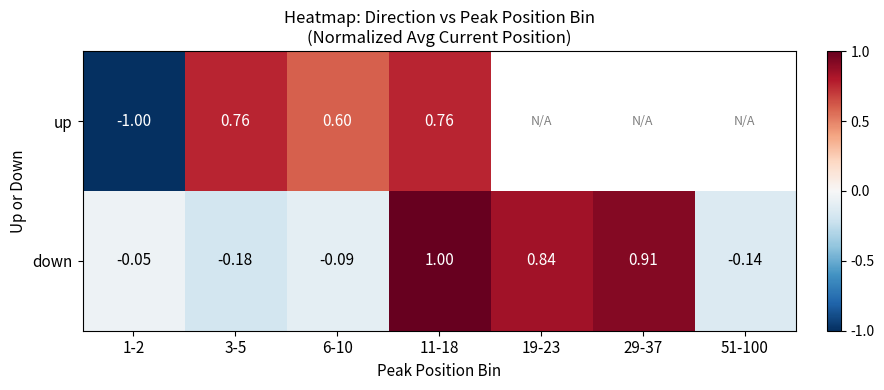

Is the value of up at 6-10 greater than the value of down at 1-2?

Yes